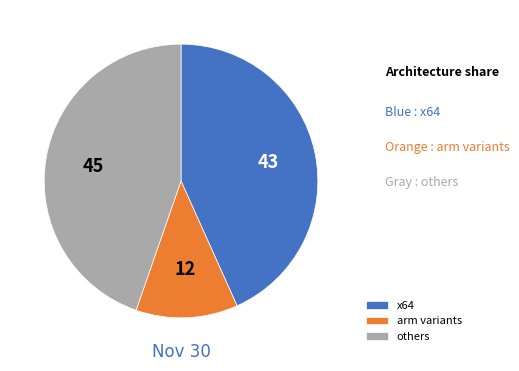

True or false: x64 accounts for 35% of the total.

False